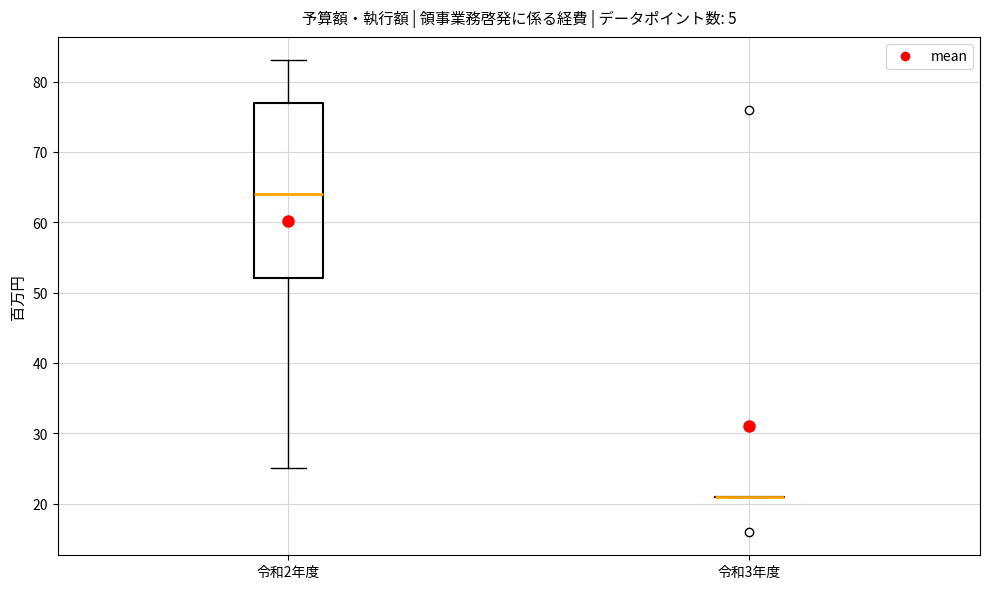

Comparing the boxes themselves (not the whiskers), which one is the tallest?

令和2年度